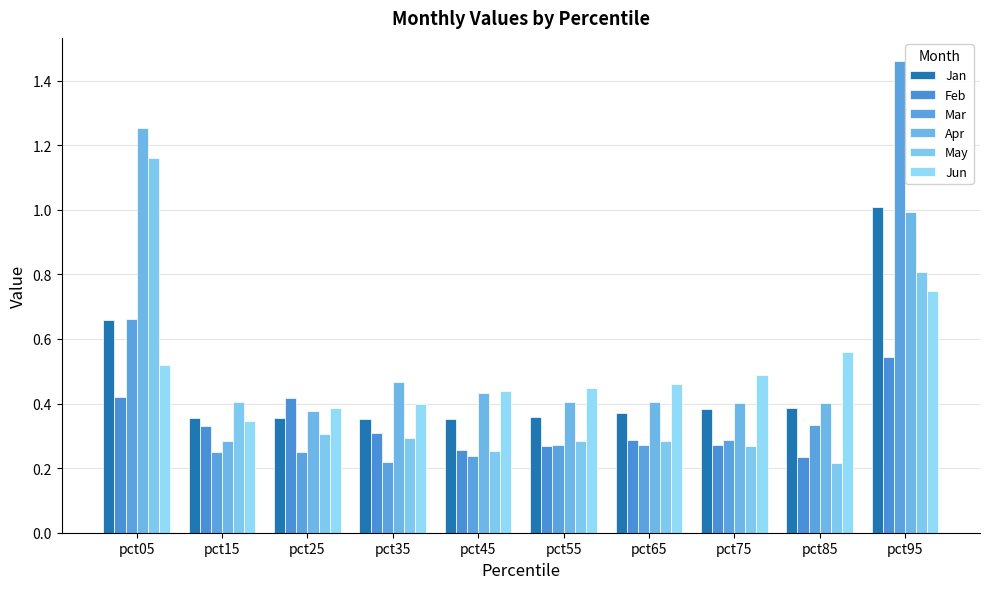

What is the value of the Jan bar at the 10th from the left?

1.0